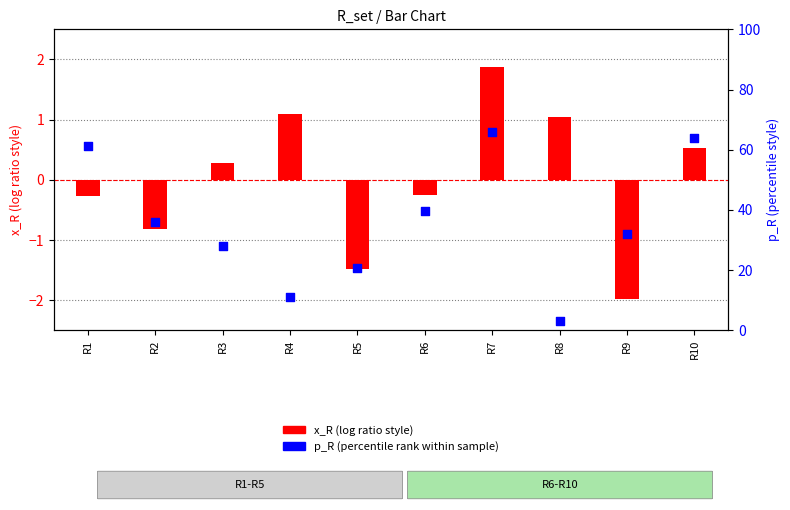

At how many categories does at least one series exceed 60?

3